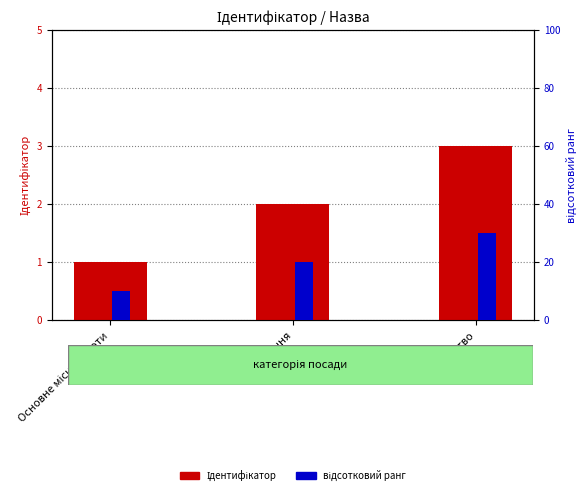

What is the smallest value displayed?

1